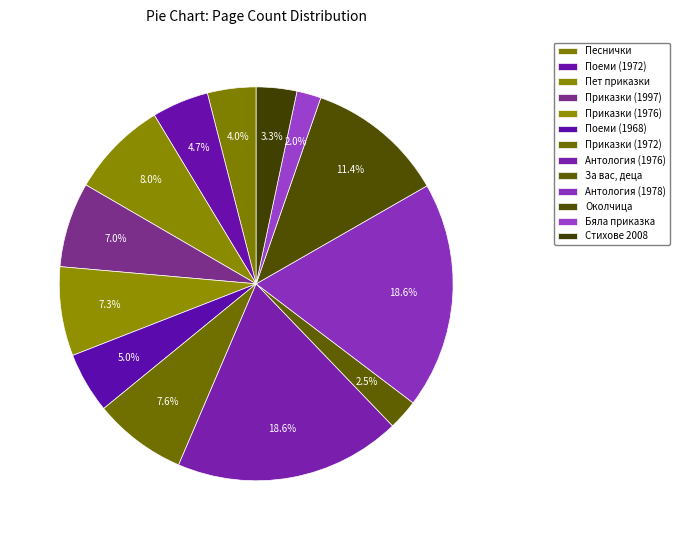

Which has a higher value, Приказки (1997) or Поеми (1968)?

Приказки (1997)